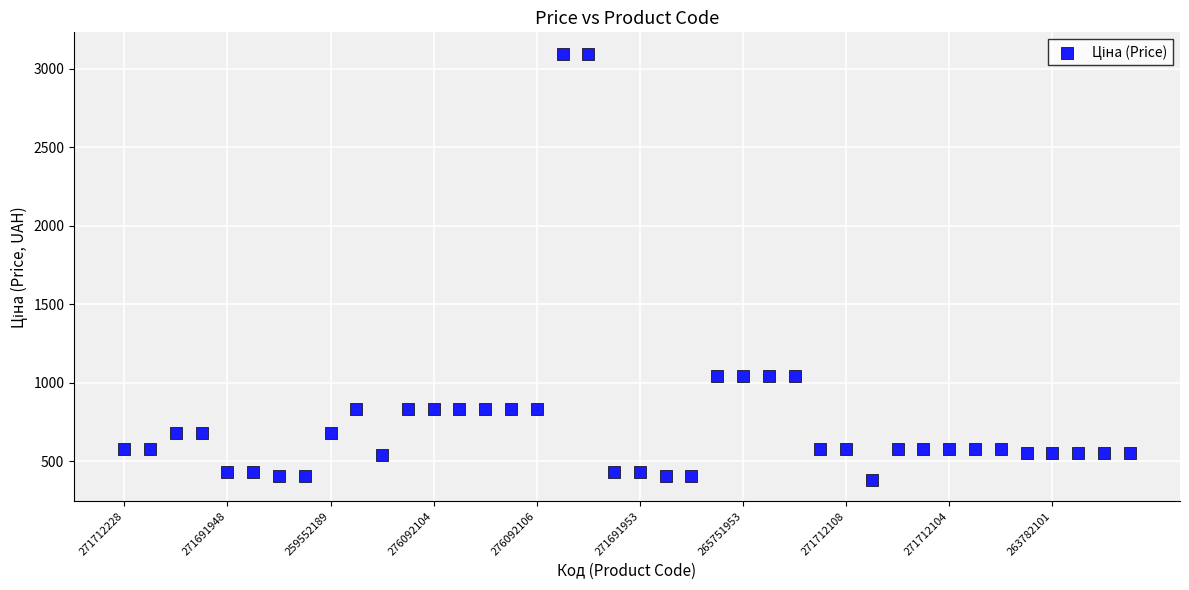

What is the range of Y values (max minus min)?

2713.2